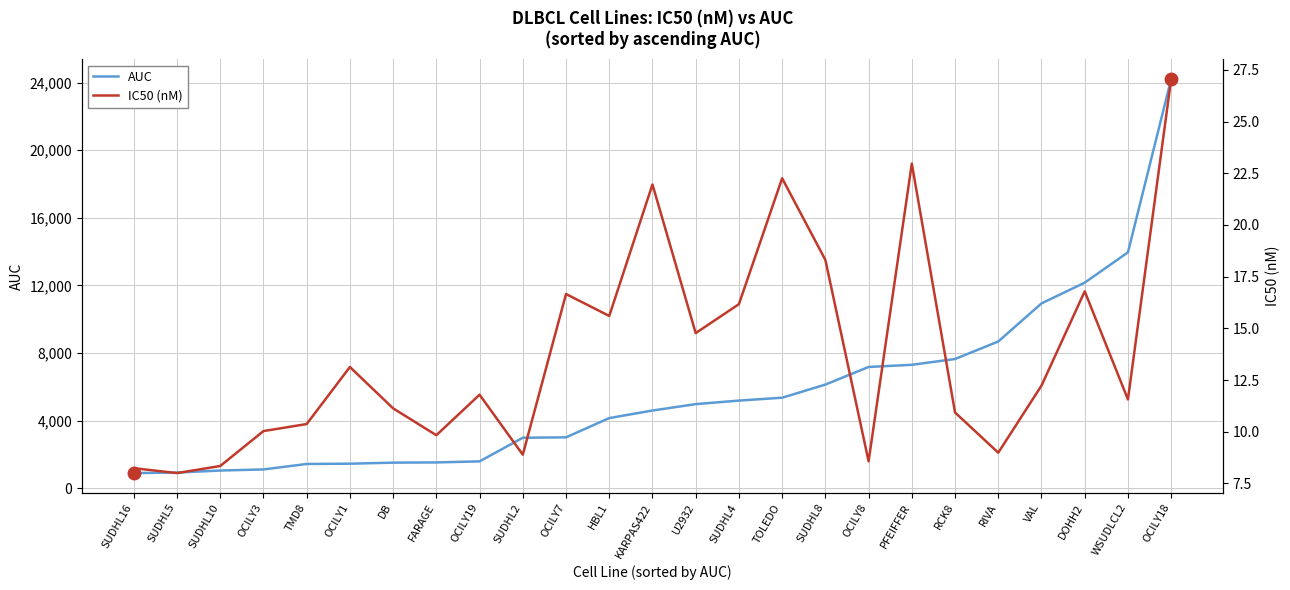

Reading left to right, list all the values displayed in this chart.

AUC: 899.0	932.5	1050.0	1115.0	1438.0	1455.0	1517.0	1530.0	1592.0	2991.0	3014.0	4153.0	4601.0	4979.0	5188.0	5358.0	6135.0	7177.0	7305.0	7648.0	8684.0	10938.0	12164.0	13957.0	24210.0
IC50 (nM): 8.2	8.0	8.3	10.0	10.4	13.1	11.1	9.8	11.8	8.9	16.7	15.6	22.0	14.8	16.2	22.3	18.3	8.6	23.0	10.9	9.0	12.2	16.8	11.6	27.1